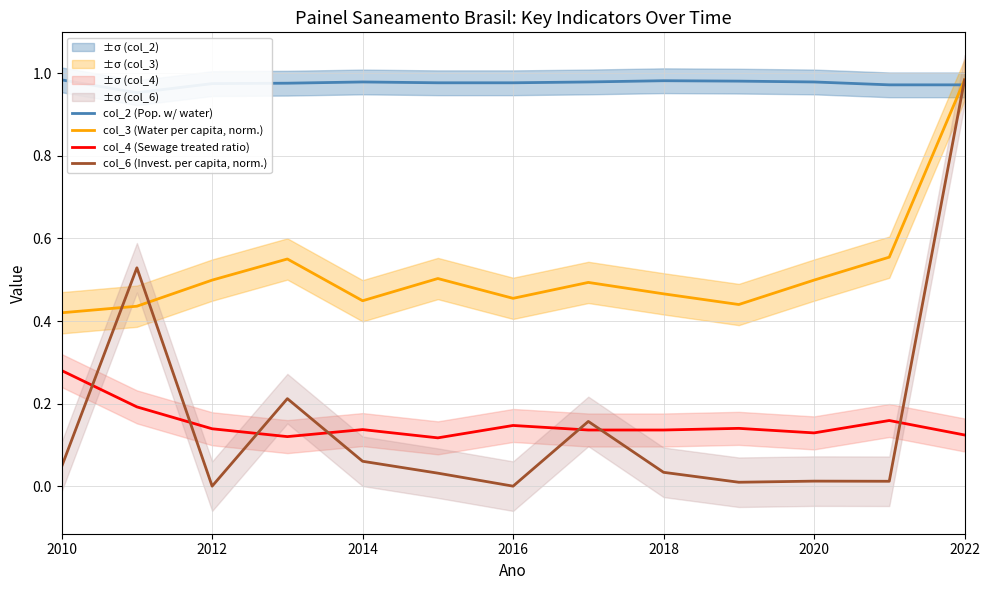

Where is the first local maximum for col_4 (Sewage treated ratio)?

2014